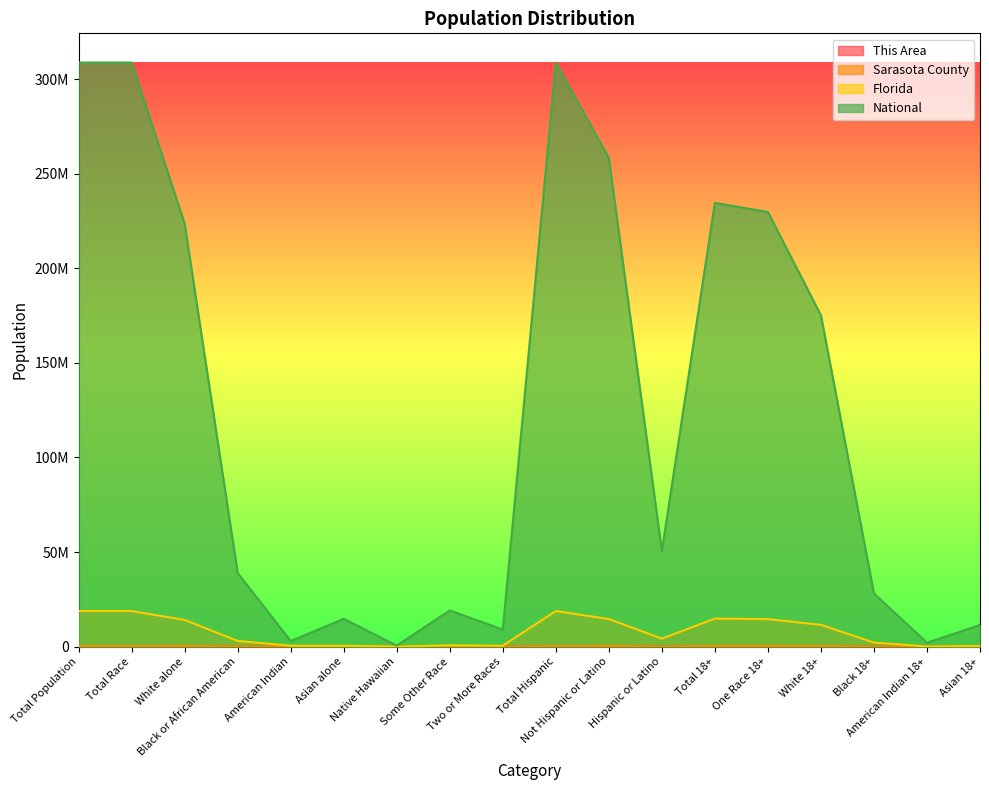

True or false: Florida and Sarasota County cross at least once.

False